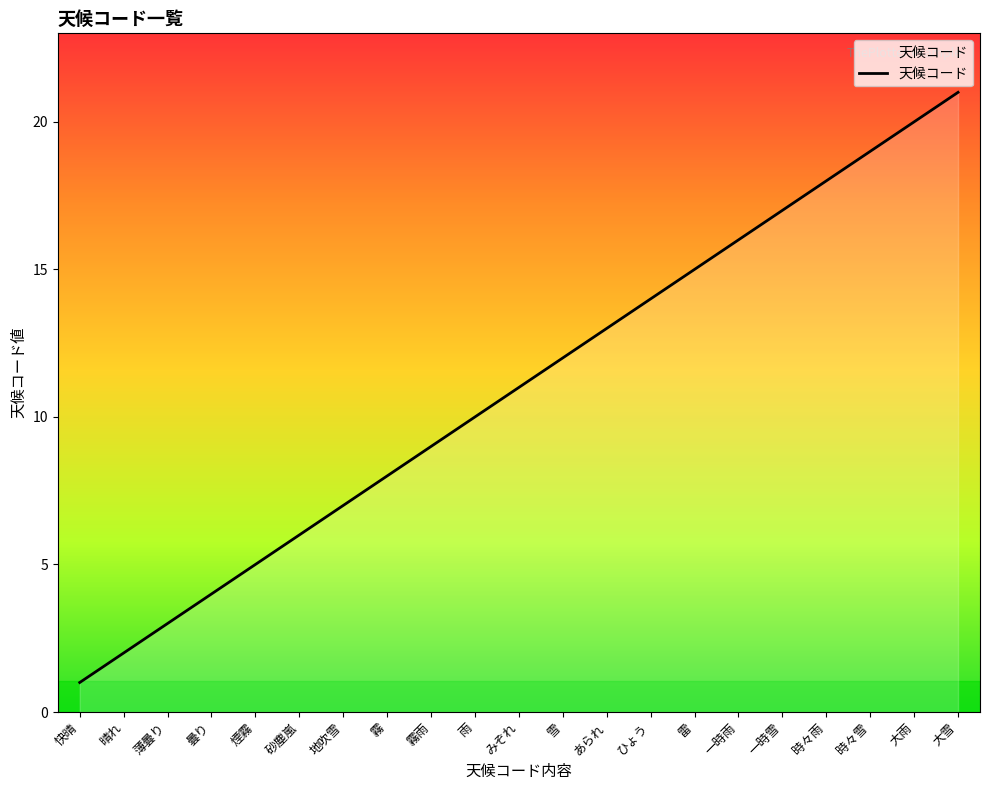

Reading right to left, what are all the values shown in this chart?

21	20	19	18	17	16	15	14	13	12	11	10	9	8	7	6	5	4	3	2	1